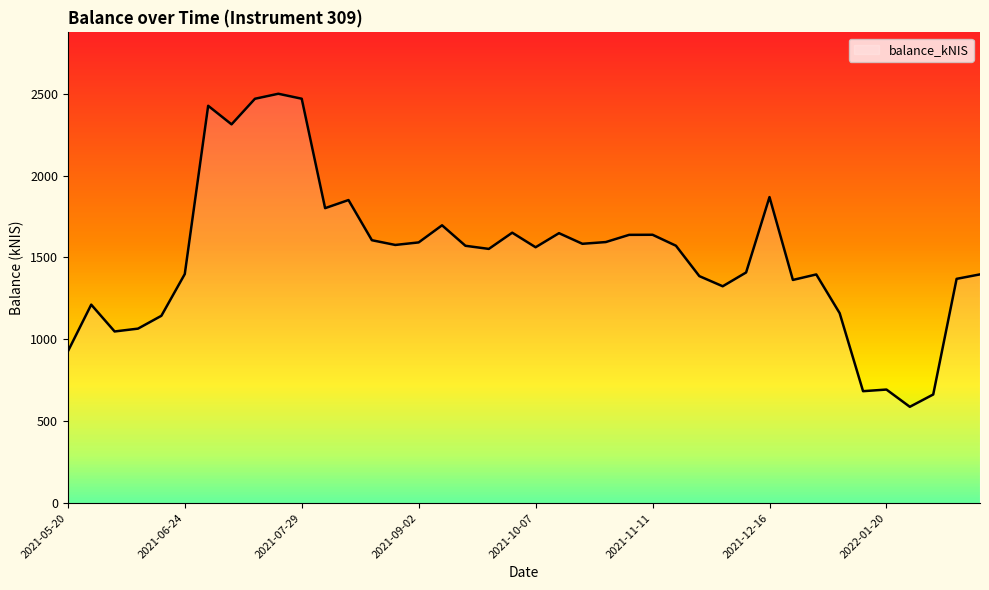

What is the difference between the maximum and minimum values?

1911.5